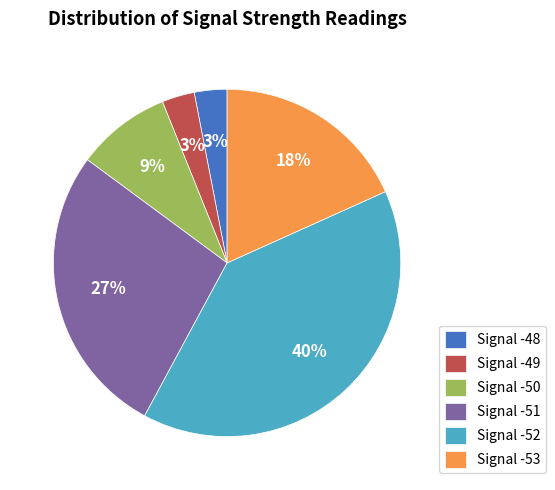

Do Signal -51 and Signal -50 together represent more than half of the pie?

No